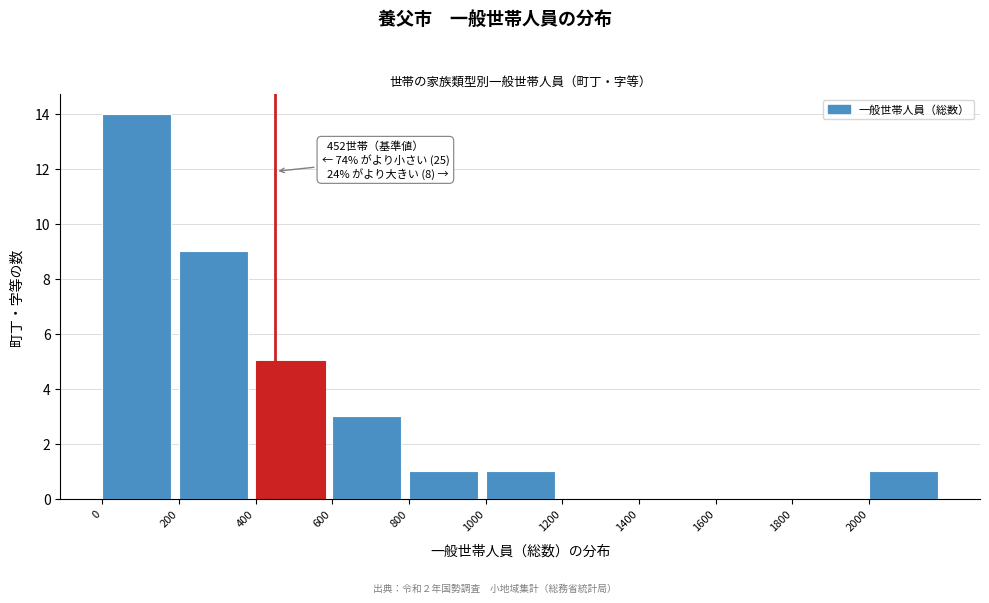

Over which range of the x-axis is the bar tallest?

0 to 200